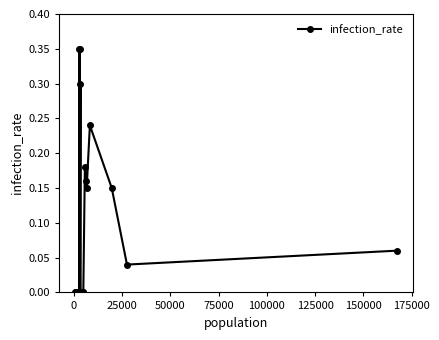

True or false: the data has more than 2 interior local peaks.

True